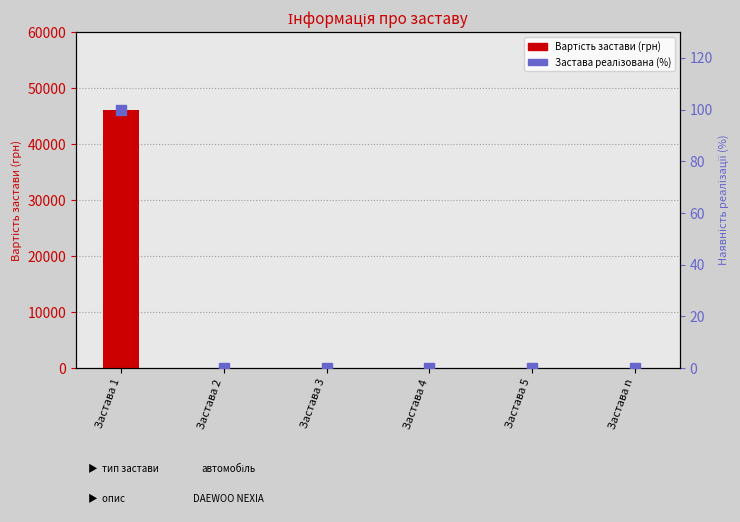

Which series reaches the minimum Y coordinate?

Вартість застави